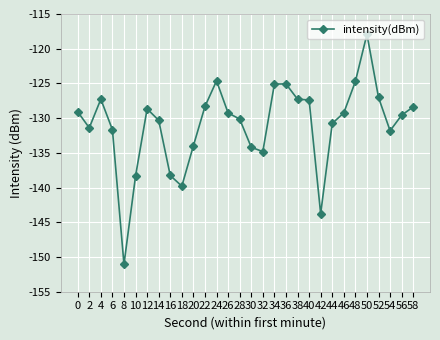

What is the difference between the maximum and minimum values?

33.1